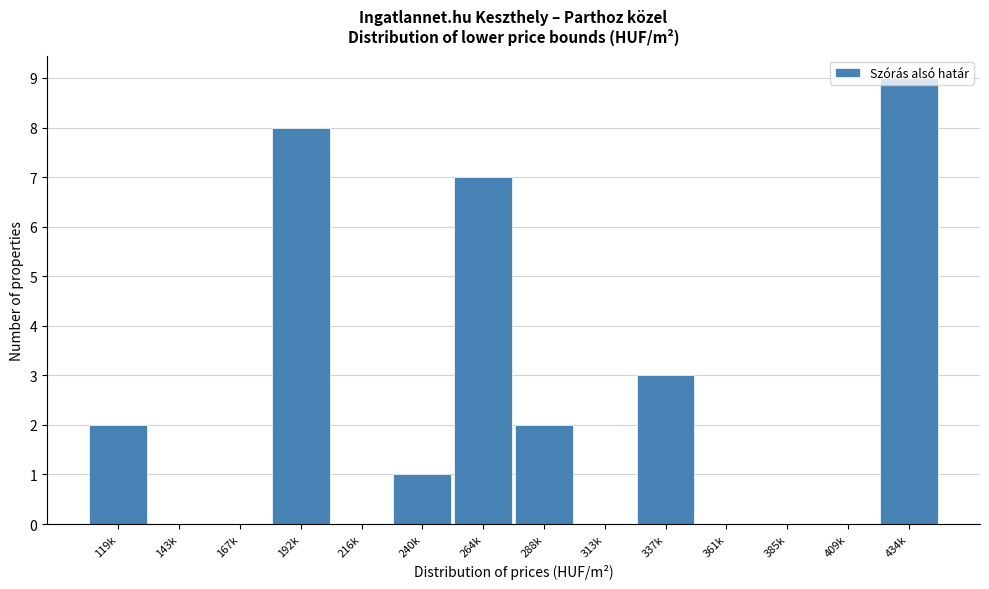

What is the maximum value shown in the chart?

9